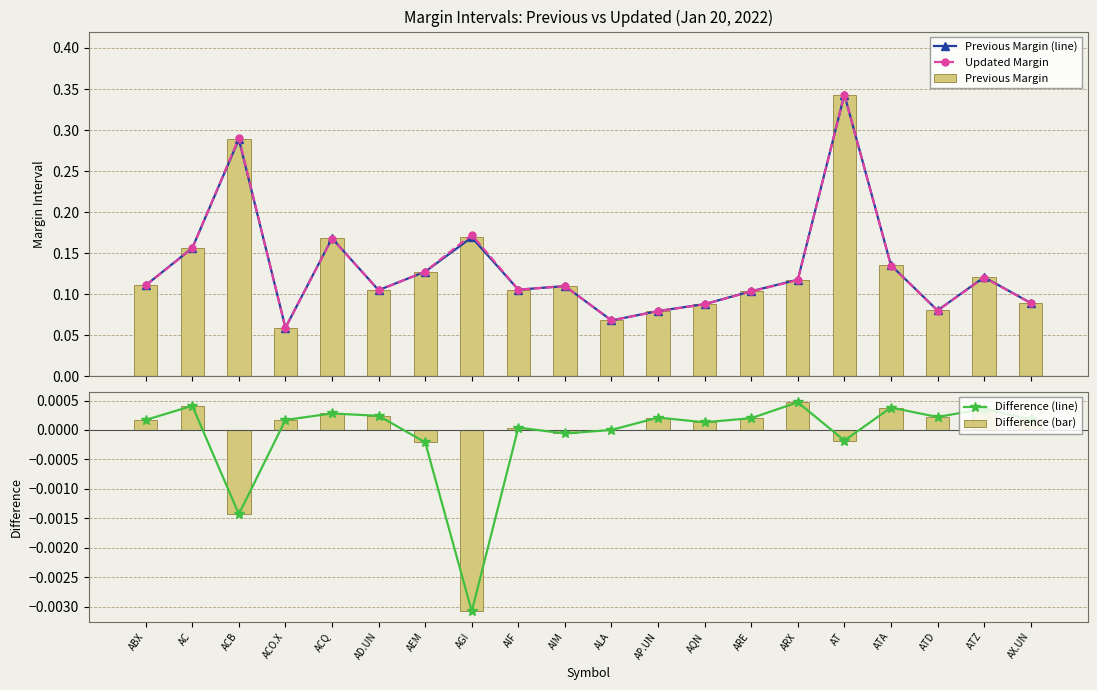

The value of Previous Margin at AD.UN is 0.1. True or false?

True